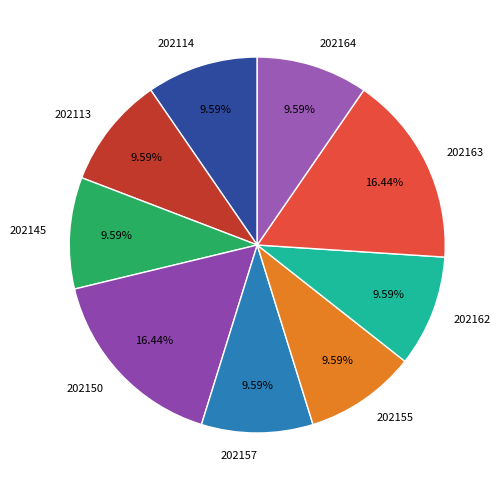

How many slices are in this pie chart?

9